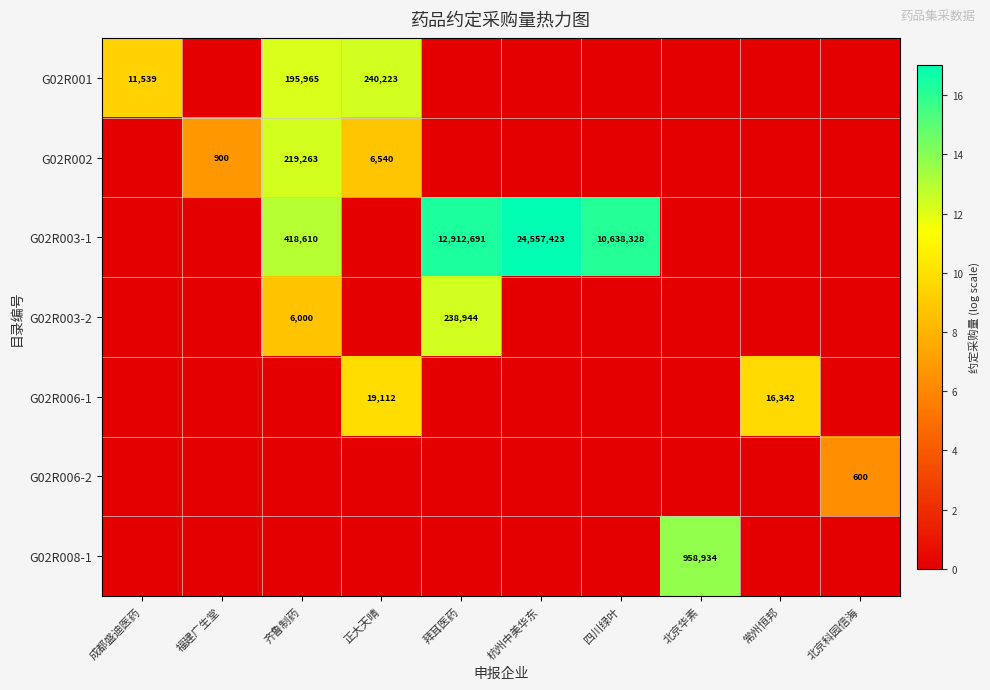

Where is G02R008-1 nearest to the value 6?

成都盛迪医药